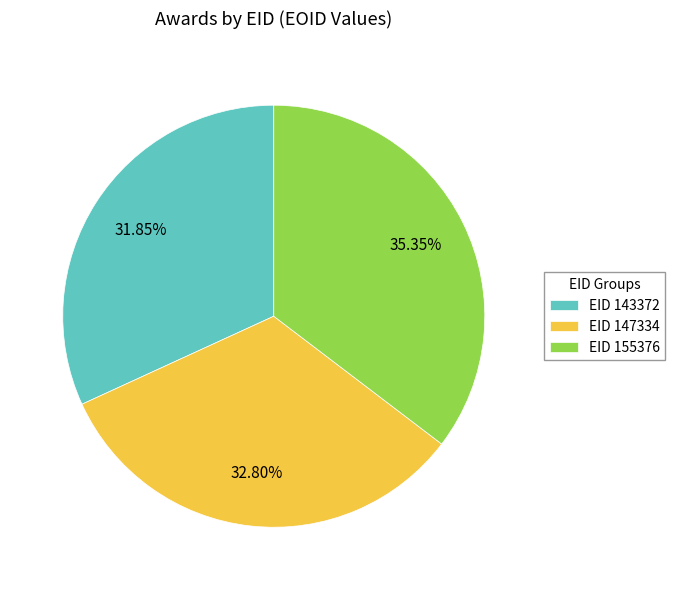

How many segments does this pie chart have?

3